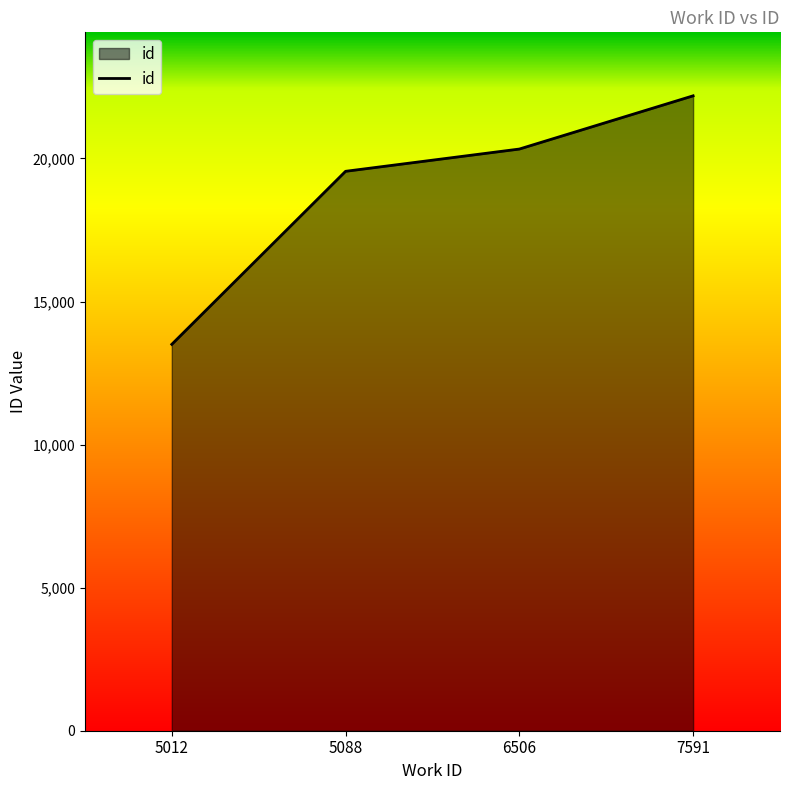

True or false: there are more than 2 points higher than both neighbors.

False